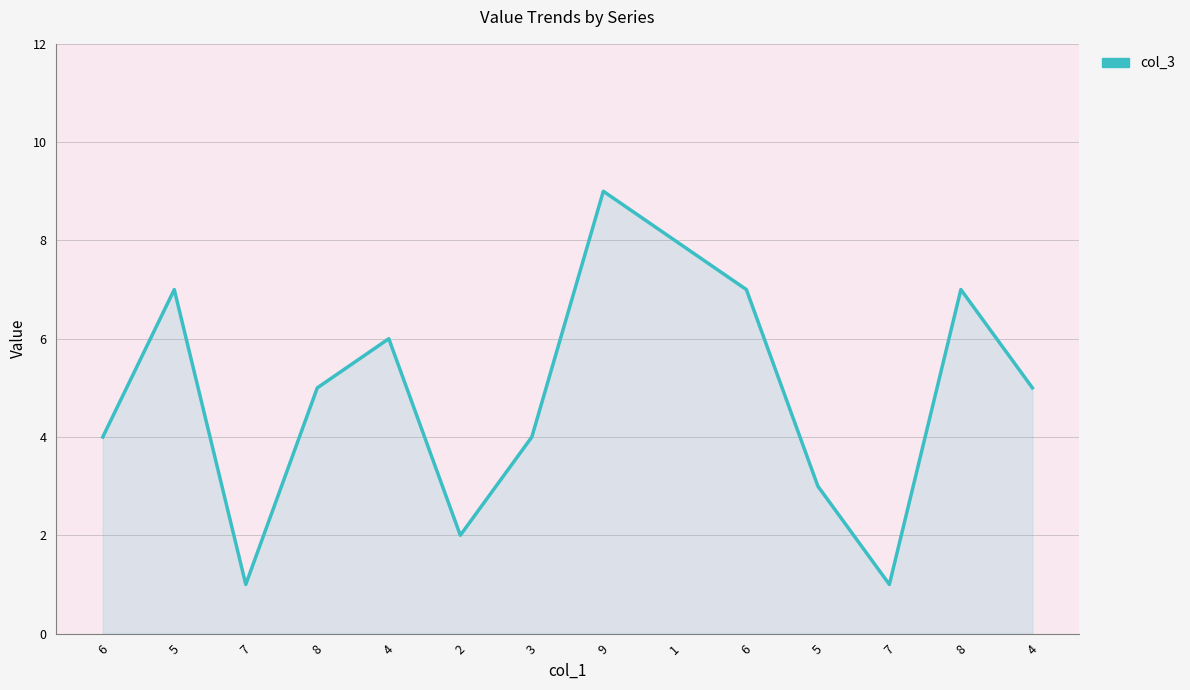

Rank the categories by value from lowest to highest.

7, 7, 2, 5, 6, 3, 8, 4, 4, 5, 6, 8, 1, 9